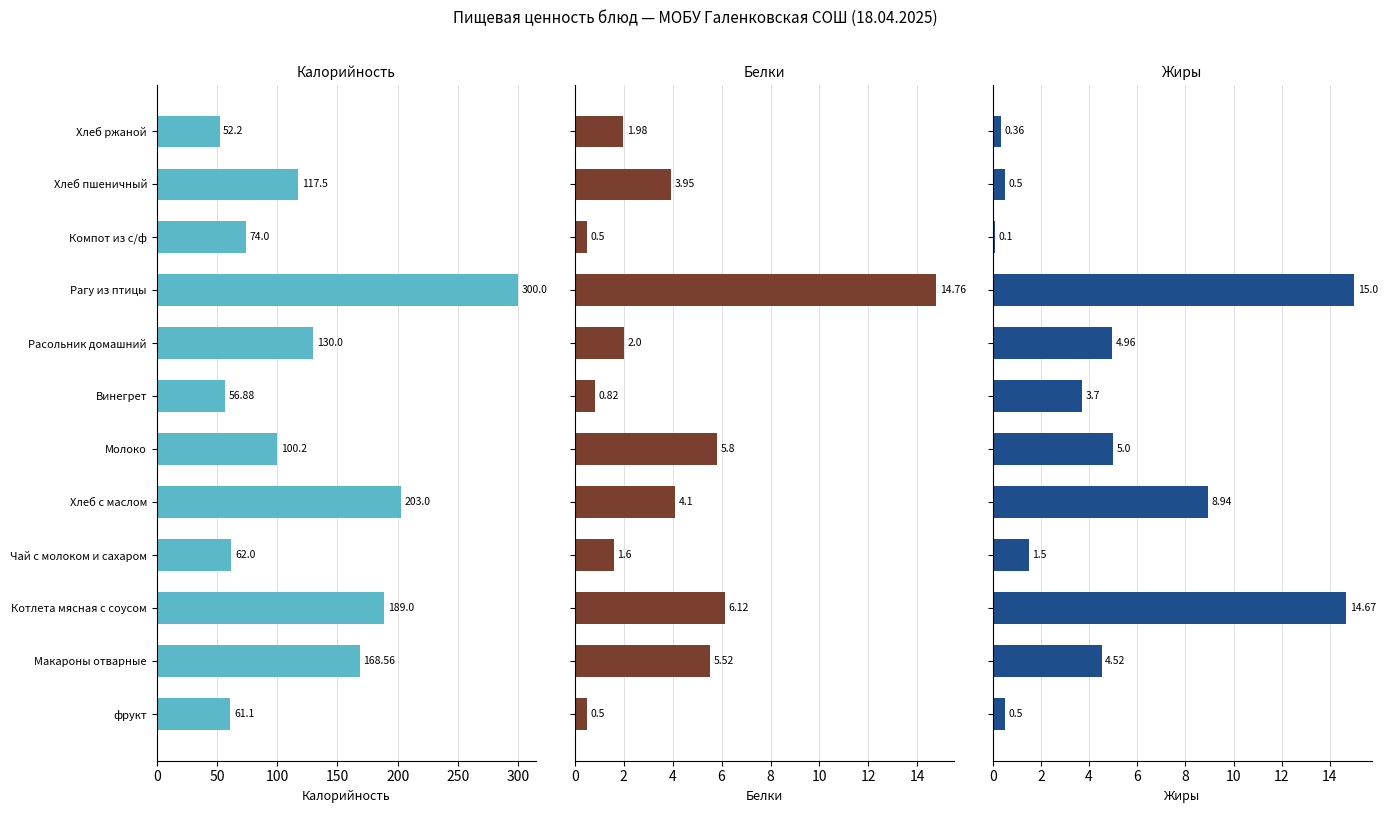

True or false: Белки has a value of 2.0 at Хлеб ржаной.

True